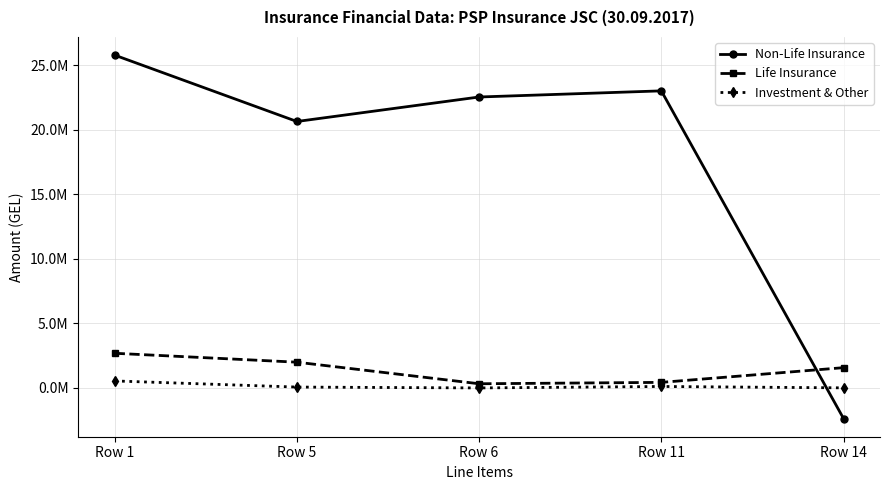

What are all the series names shown in the legend?

Non-Life Insurance, Life Insurance, Investment & Other